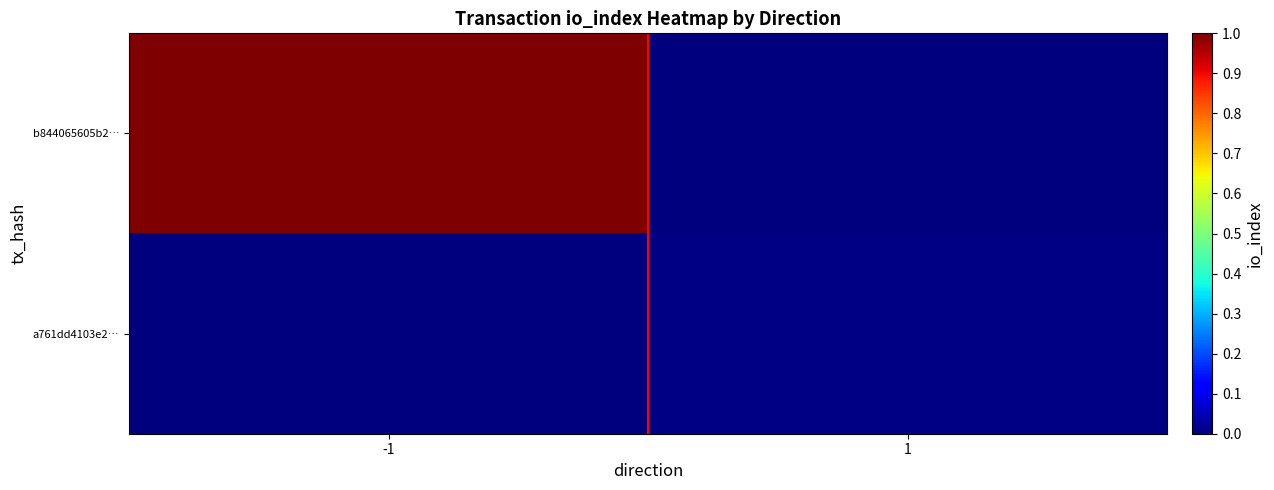

Reading left to right, transcribe all the data shown in this chart.

b844065605b2…: -1=1.0	1=0.0
a761dd4103e2…: -1=0.0	1=0.0